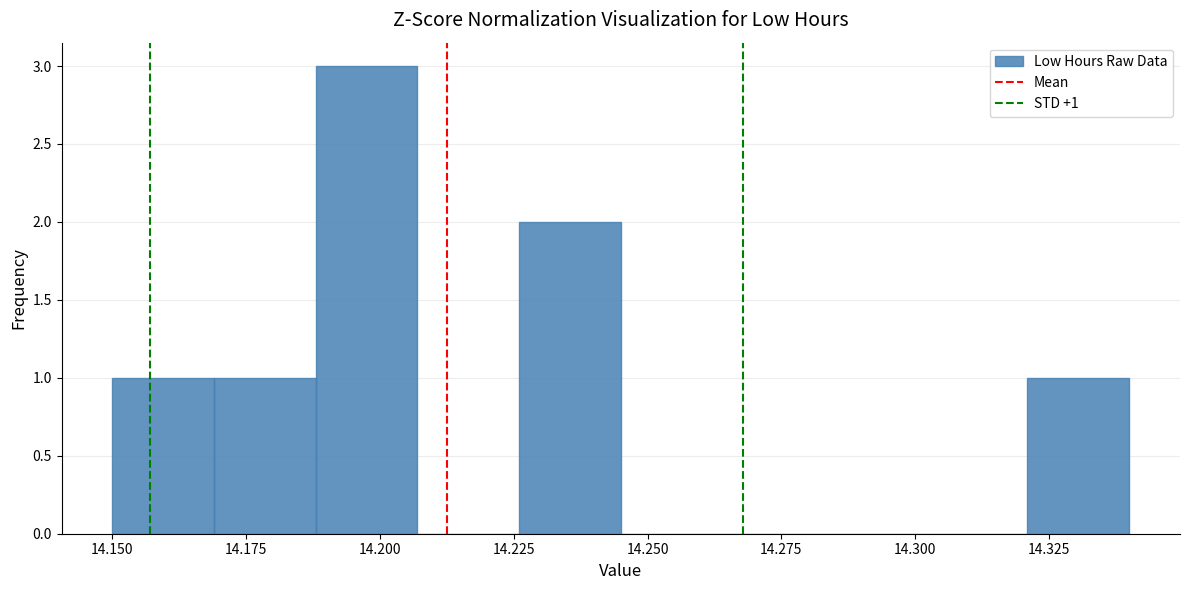

Around what value on the x-axis is the tallest bar? Give the approximate position of its centre, as read against the axis.

14.200